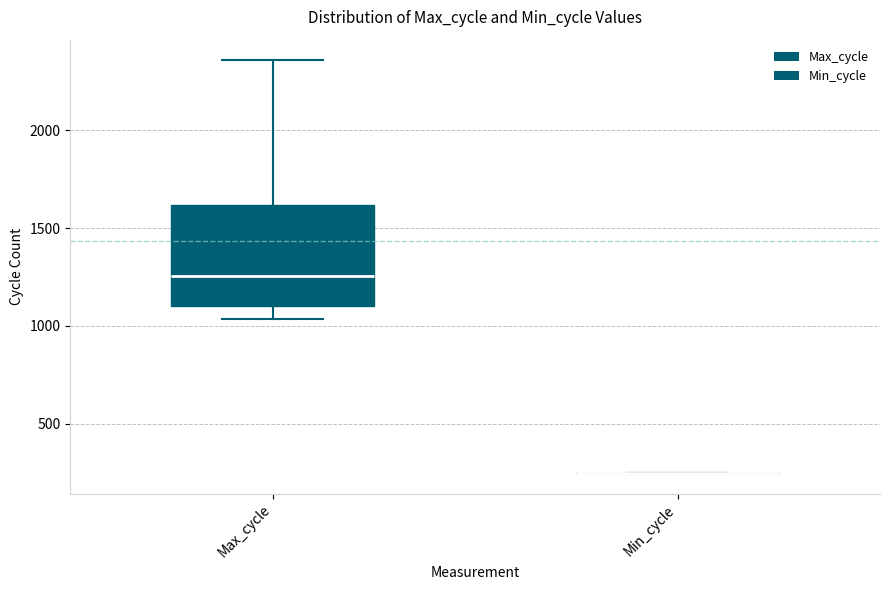

Which box is the tallest, from its lower edge to its upper edge?

Max_cycle